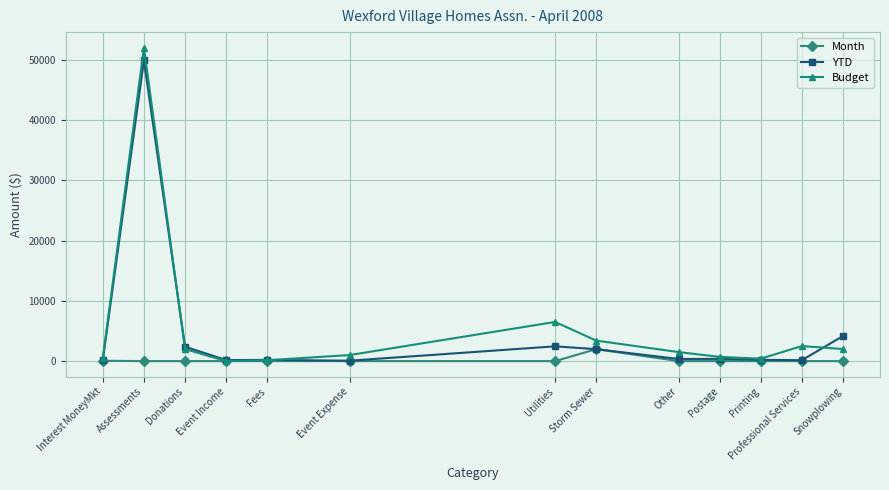

How many values in the Month series exceed 0?

2